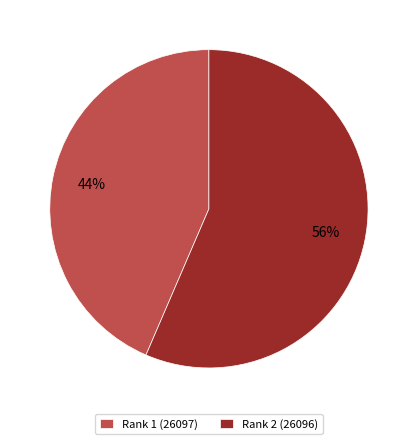

To the nearest percent, what portion does Rank 1 (26097) represent?

44%